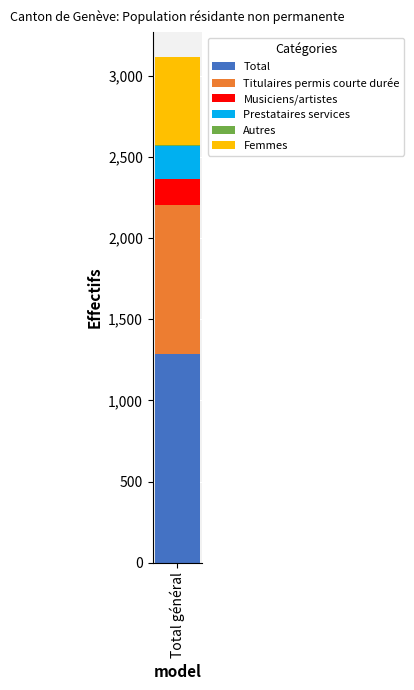

What is the maximum value for Total?

1286